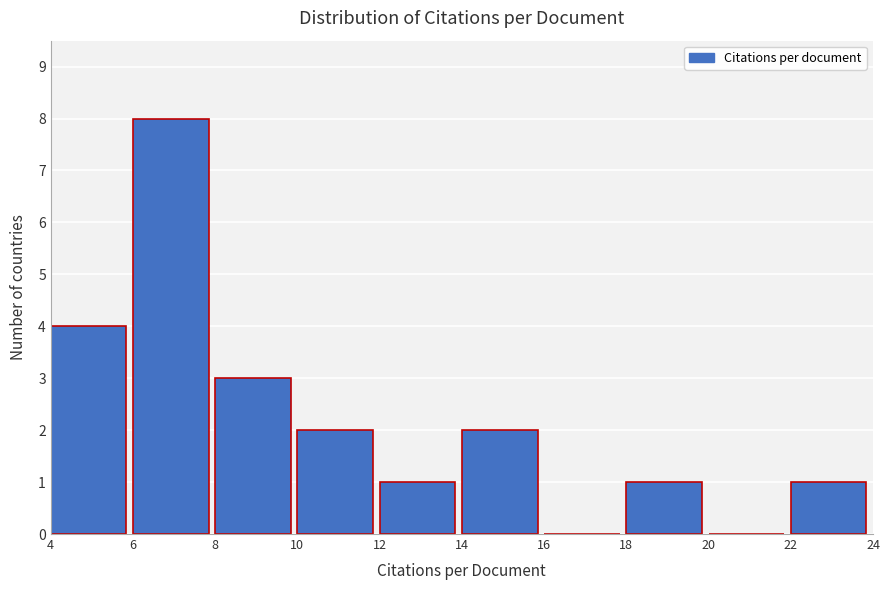

Reading left to right, transcribe this chart: for each bar, give the range it covers on the x-axis and its height. The values are not printed on the chart, so give them approximately, as read against the axis.

4 to 6: 4
6 to 8: 8
8 to 10: 3
10 to 12: 2
12 to 14: 1
14 to 16: 2
16 to 18: 0
18 to 20: 1
20 to 22: 0
22 to 24: 1